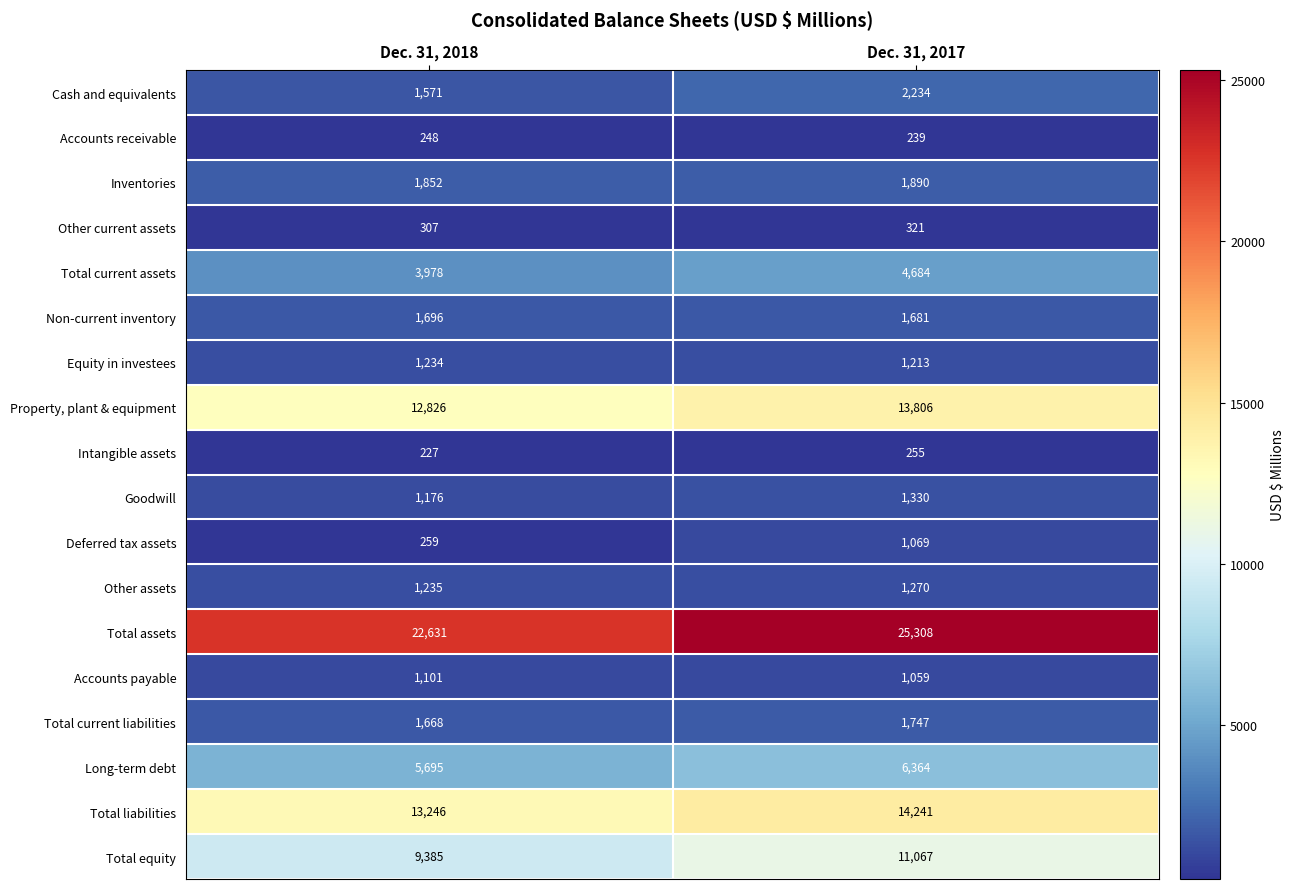

Is it true that Total equity equals 17386 at Dec. 31, 2017?

False